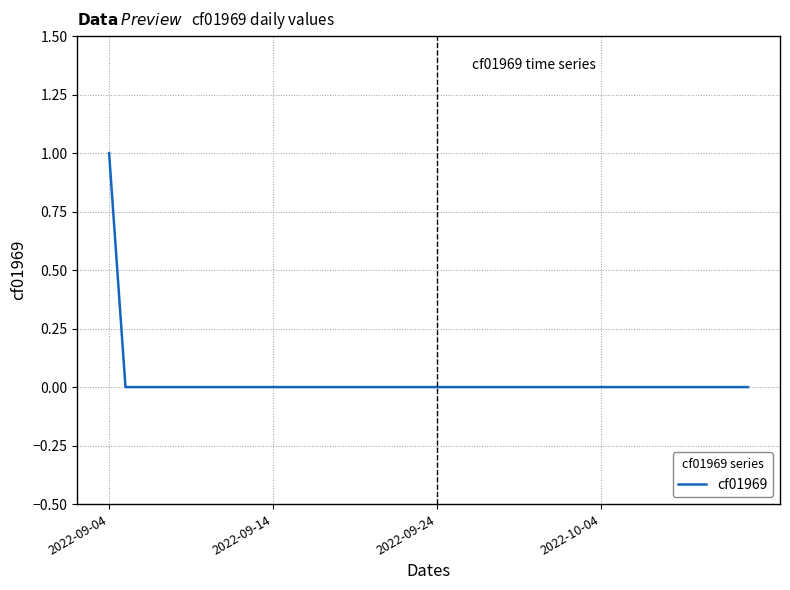

The value at 2022-10-04 is 0. True or false?

True